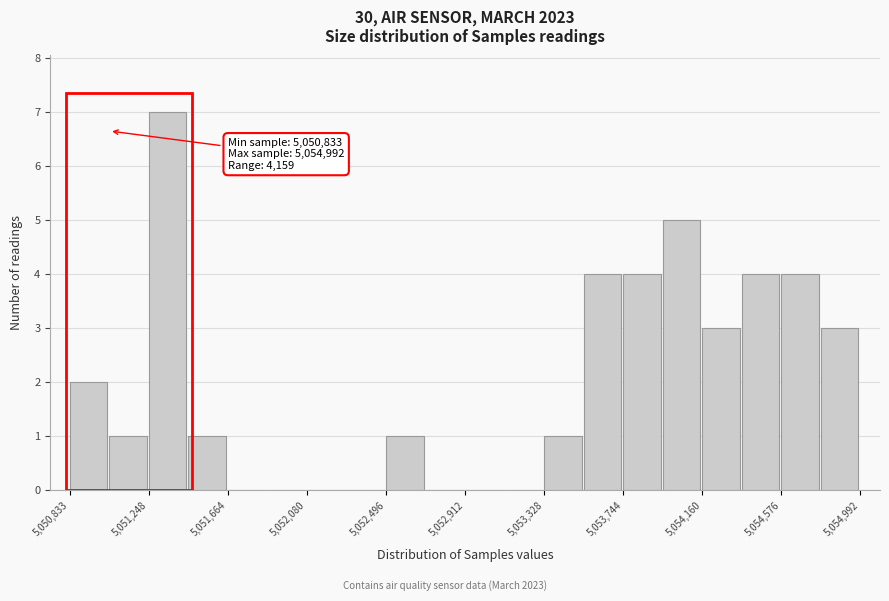

Over which range of the x-axis is the bar tallest?

5051250 to 5051450